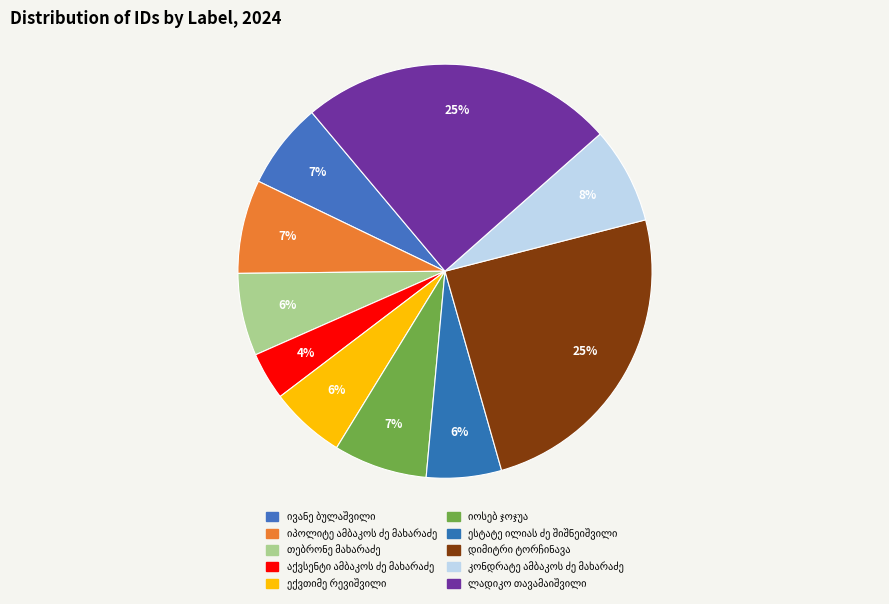

To the nearest percent, what is the combined percentage of ლადიკო თავამაიშვილი and ივანე ბულაშვილი?

31%